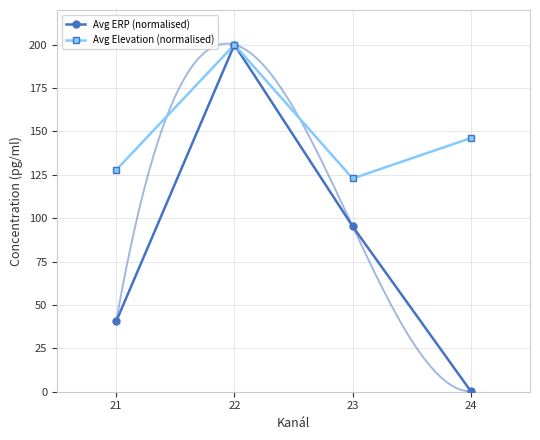

At 21, list the series in order from largest to smallest.

Avg Elevation (normalised), Avg ERP (normalised)